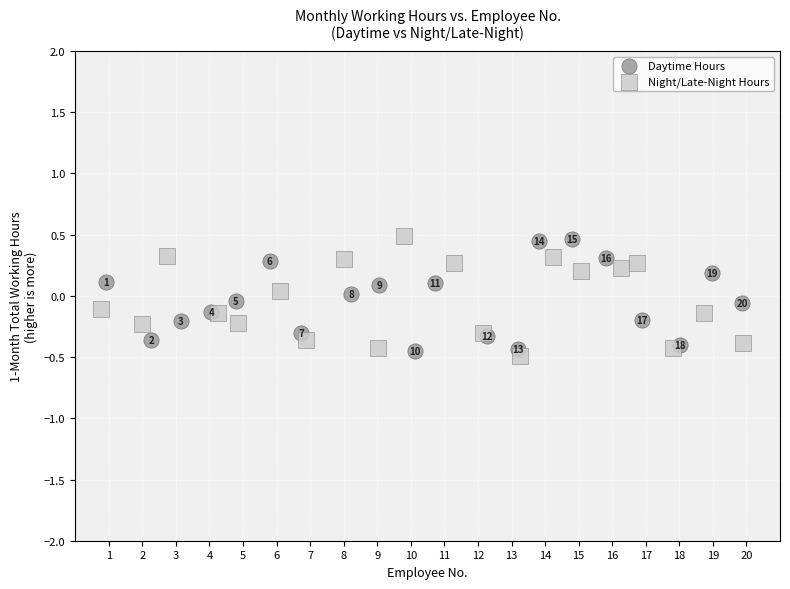

What are all the series names shown in the legend?

Daytime Hours, Night/Late-Night Hours